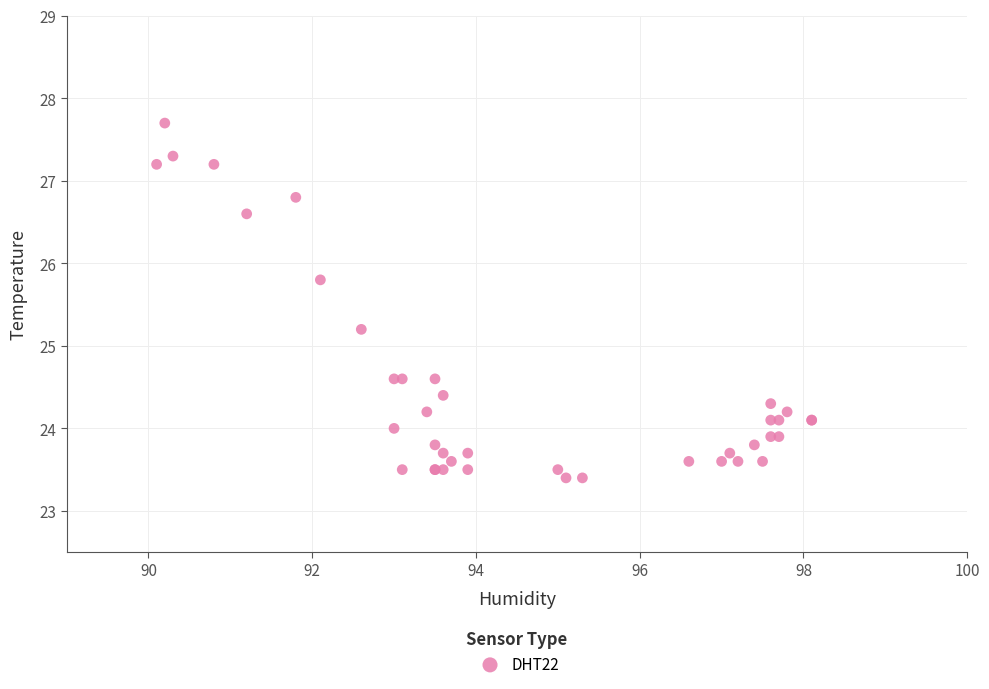

What Y value in the scatter plot is closest to 25?

25.2